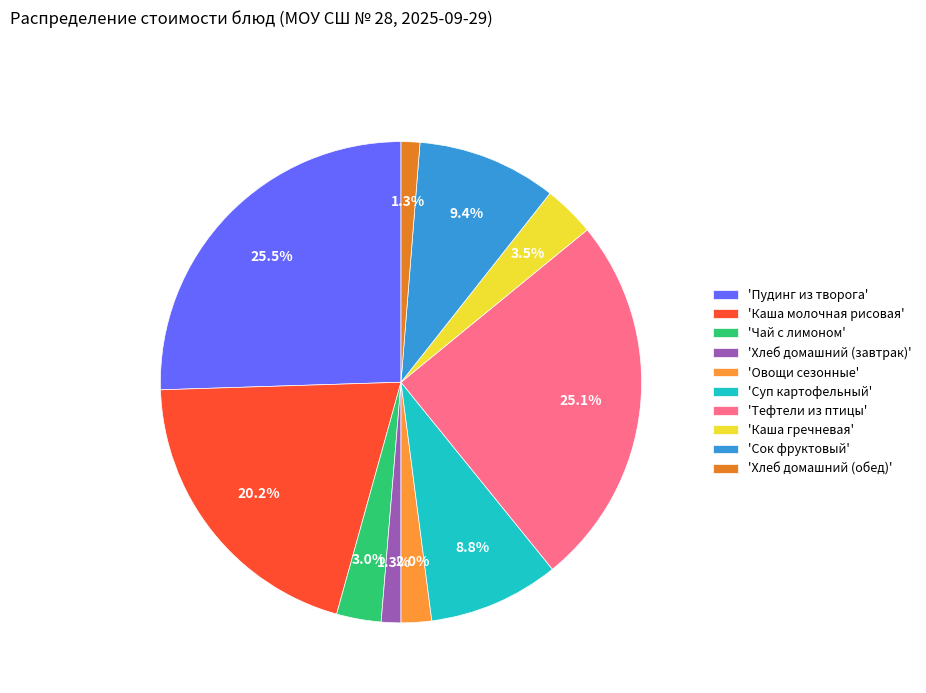

Approximately how many times larger is the value at 'Хлеб домашний (обед)' compared to 'Чай с лимоном'?

0.4